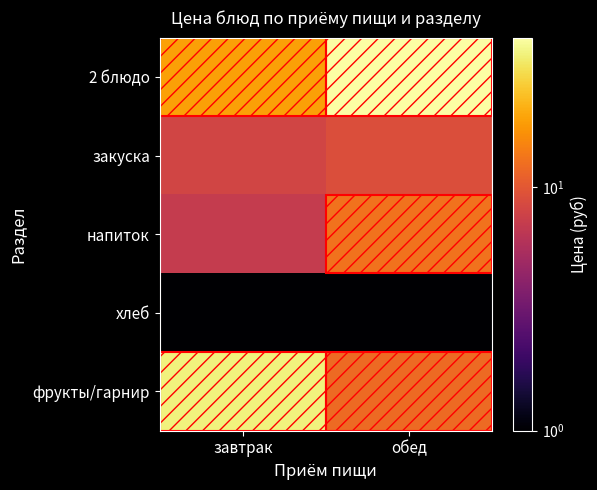

Reading left to right, list all the values displayed in this chart.

2 блюдо: завтрак=19	обед=41
закуска: завтрак=8	обед=9
напиток: завтрак=7	обед=13
хлеб: завтрак=1	обед=1
фрукты/гарнир: завтрак=35	обед=12